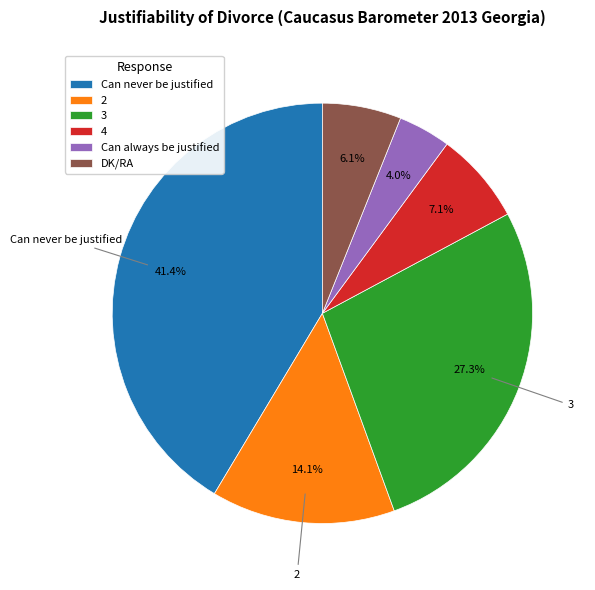

To the nearest percent, what is the average slice percentage?

17%